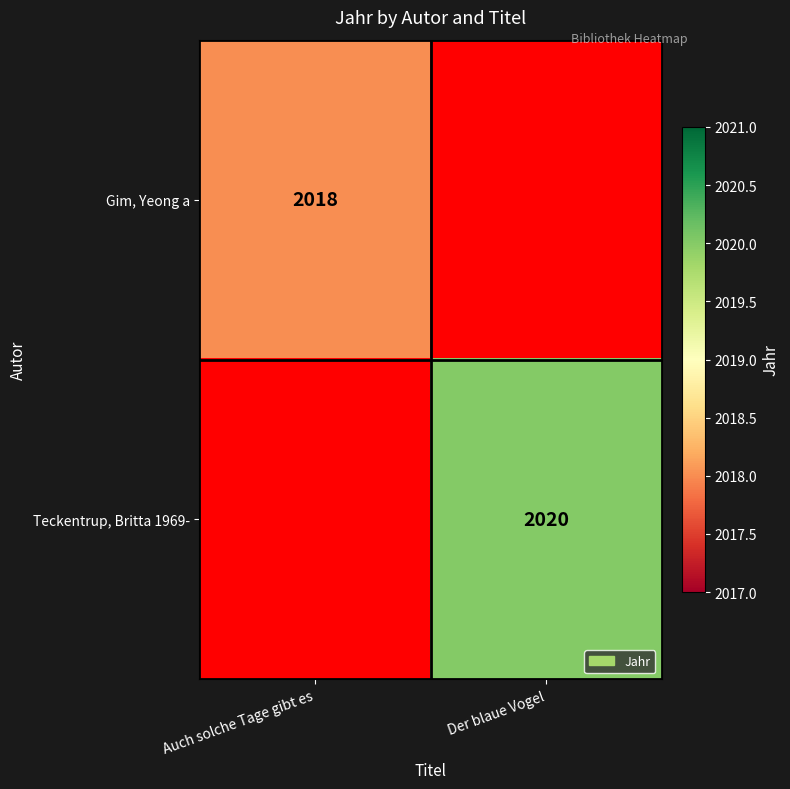

True or false: Gim, Yeong a has a value of 1037 at Auch solche Tage gibt es.

False